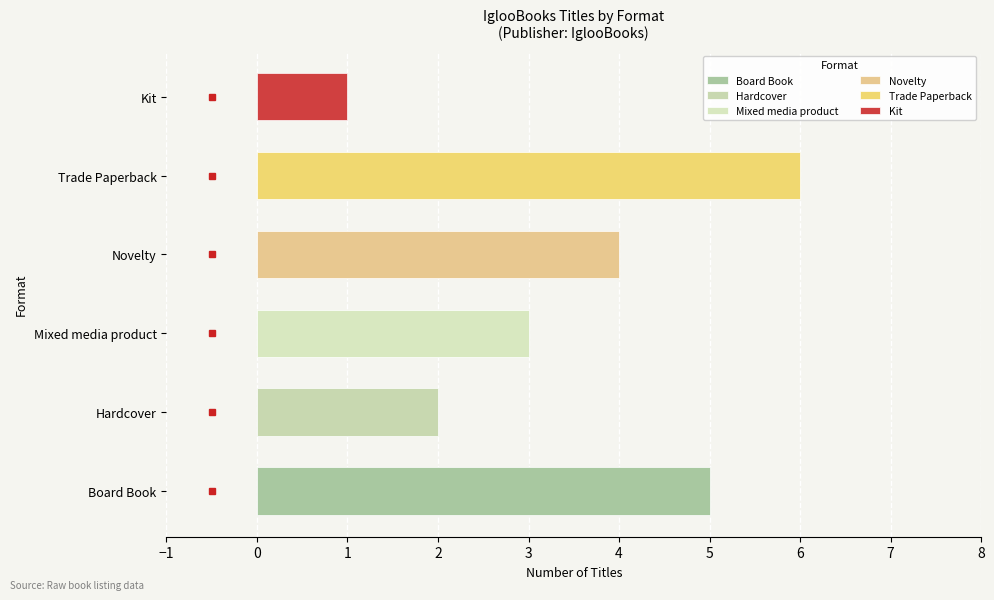

The value of Hardcover at Count is 1. True or false?

False